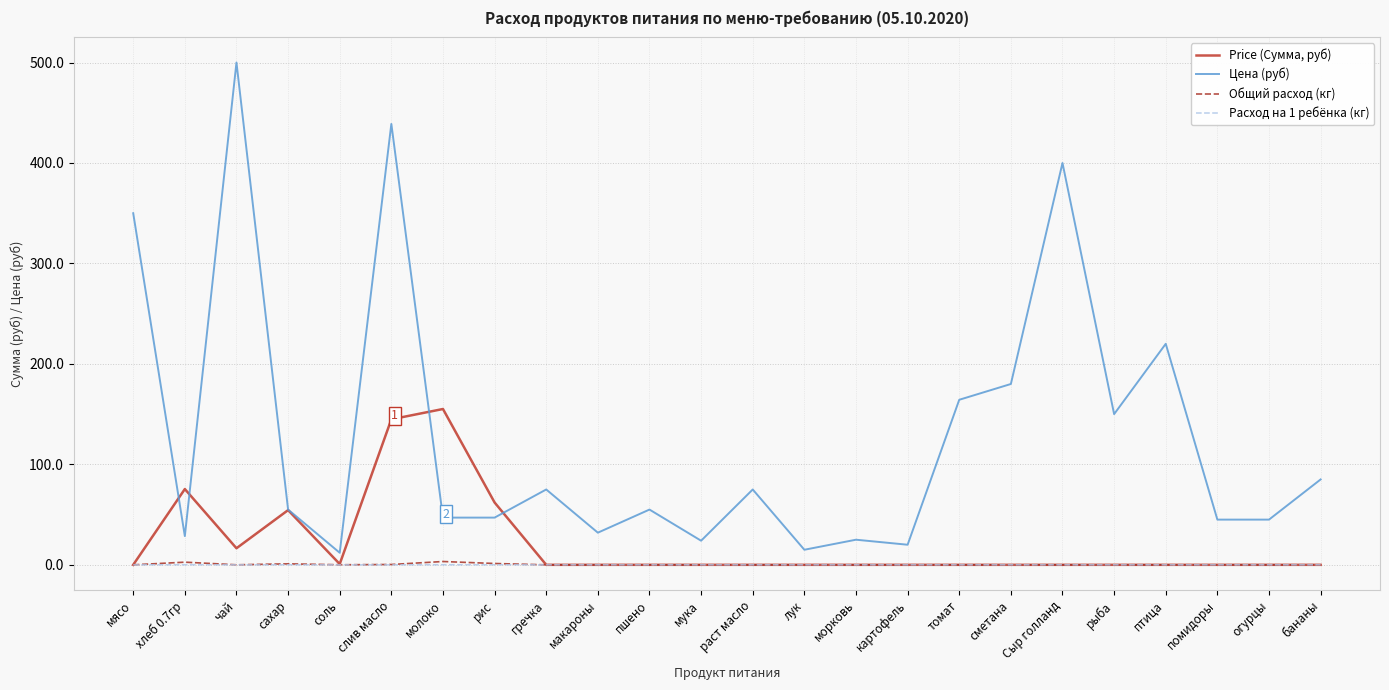

What is the spread (max minus min) of values at морковь?

25.0